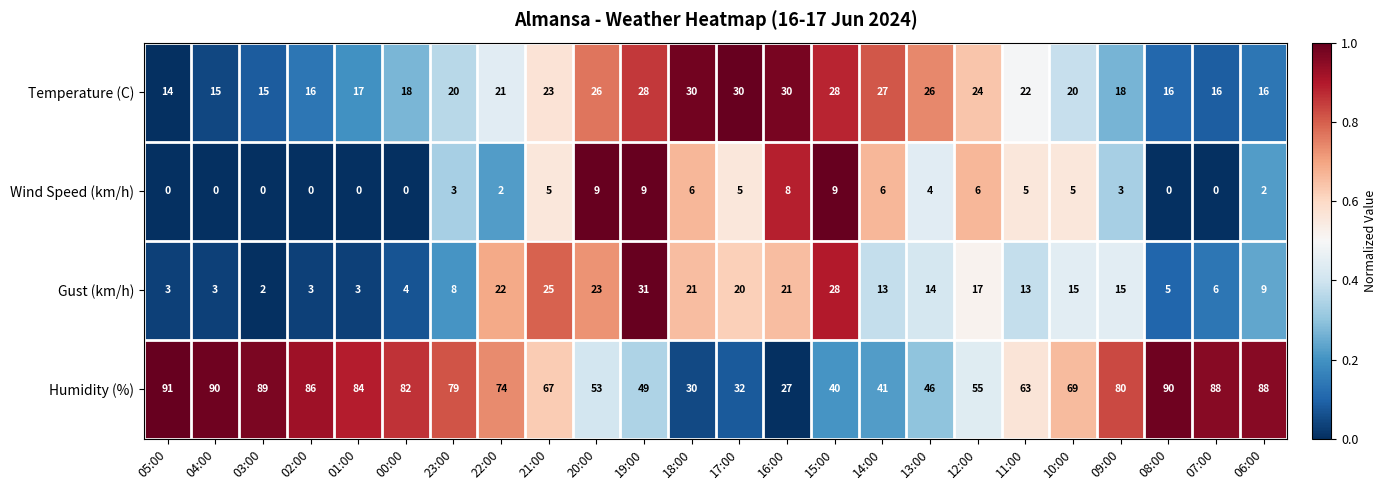

Which series has the largest total across all categories?

Humidity (%)